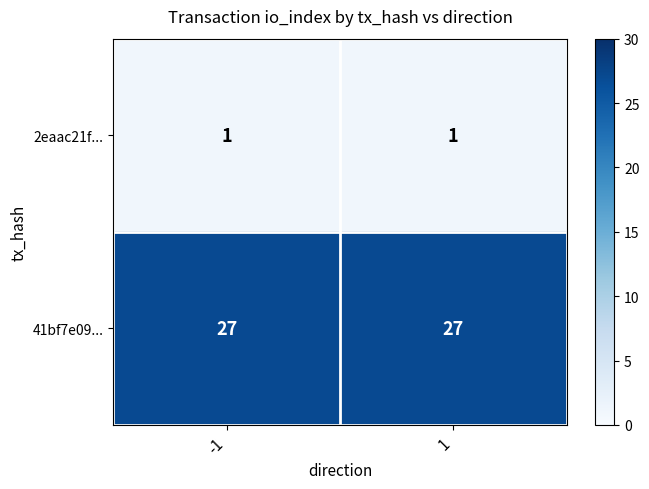

List the series in order of their overall mean, highest first.

41bf7e09..., 2eaac21f...